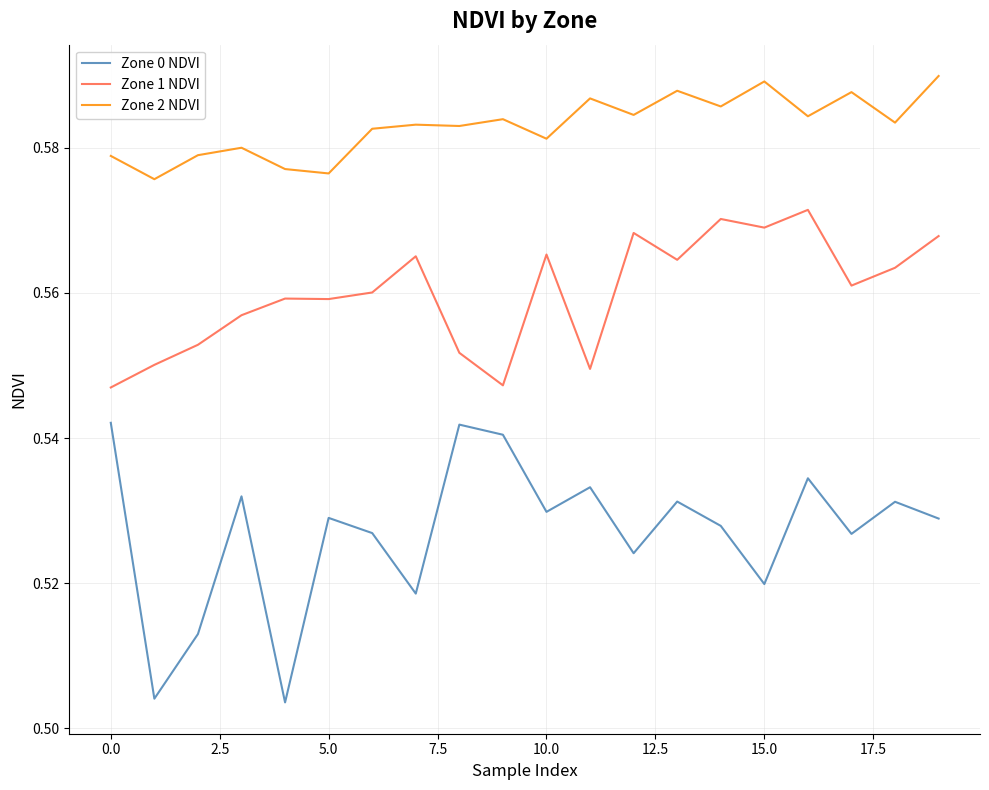

True or false: Zone 1 NDVI and Zone 0 NDVI cross at least once.

False